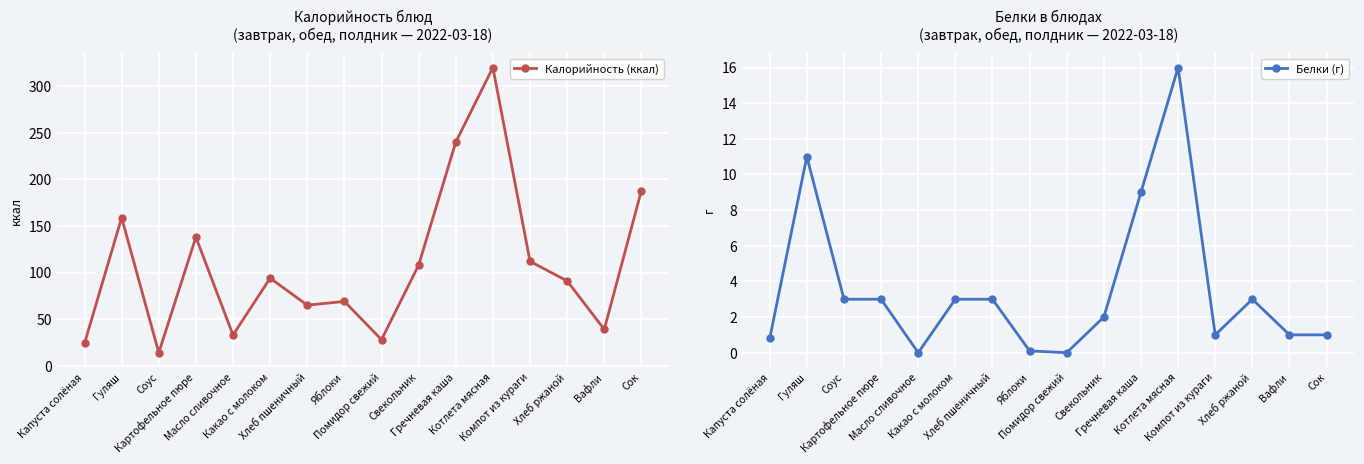

What position from the left is Яблоки?

8